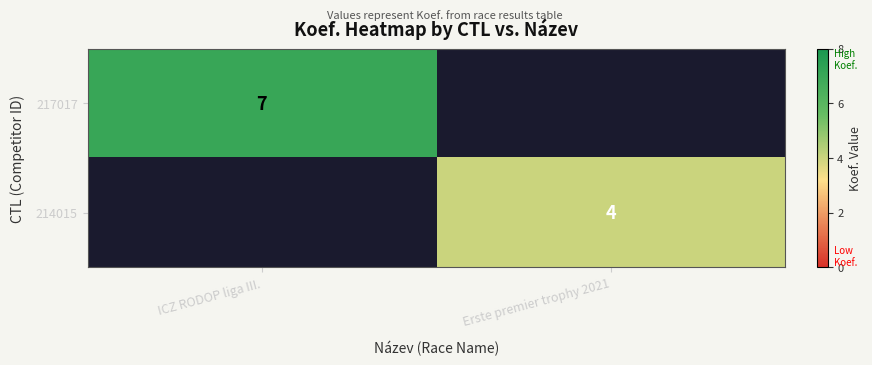

Is the value of 217017 at ICZ RODOP liga III. greater than the value of 214015 at Erste premier trophy 2021?

Yes